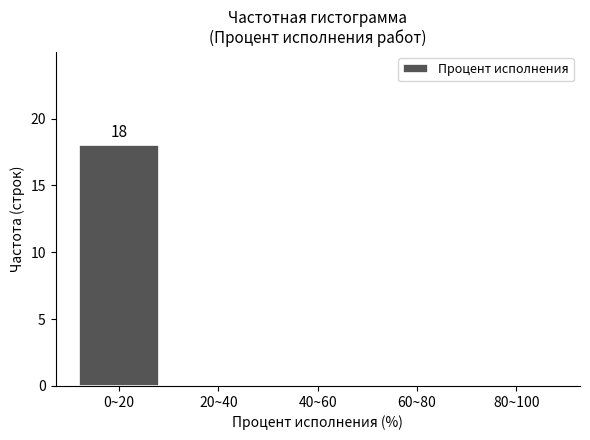

Reading left to right, extract all data points from this chart.

0~20=18	20~40=0	40~60=0	60~80=0	80~100=0